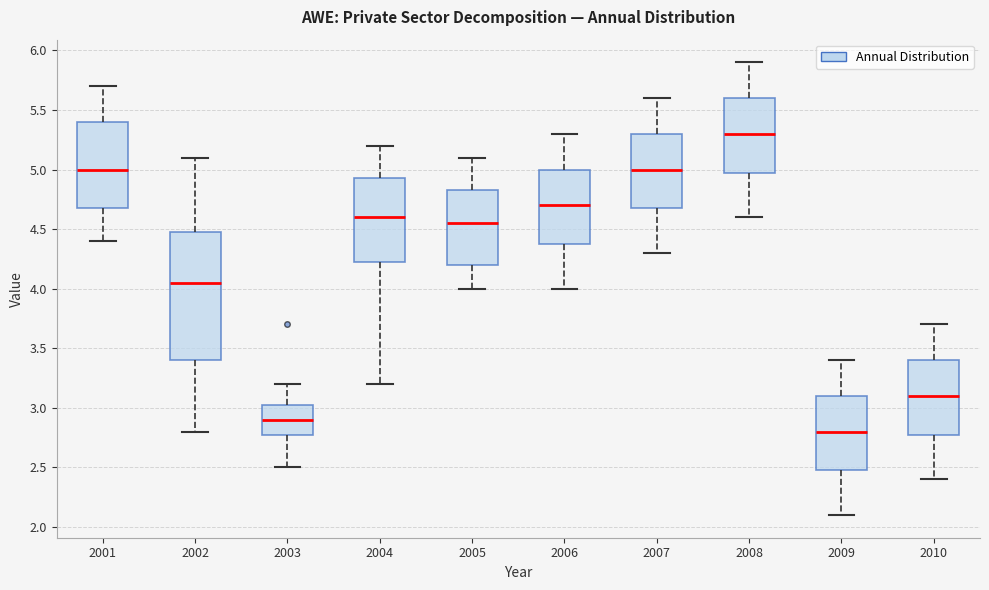

Where does the lower whisker of the box at x = 2007 end on the y-axis? The values are not printed on the chart, so give them approximately, as read against the axis.

4.30